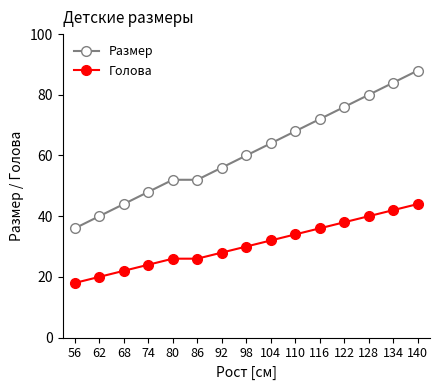

How many categories are shown in the chart?

15